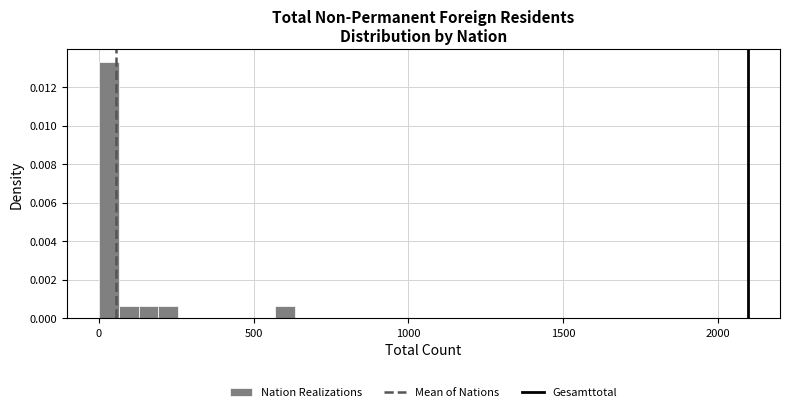

Read against the x-axis, roughly where is the centre of the tallest bar?

50